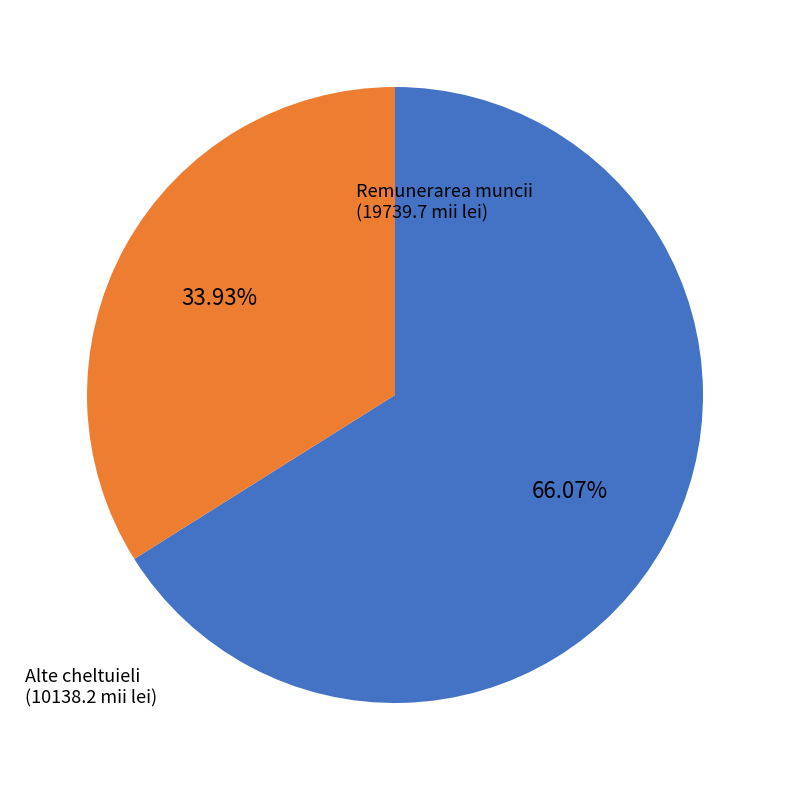

Is there a majority slice in this chart?

Yes